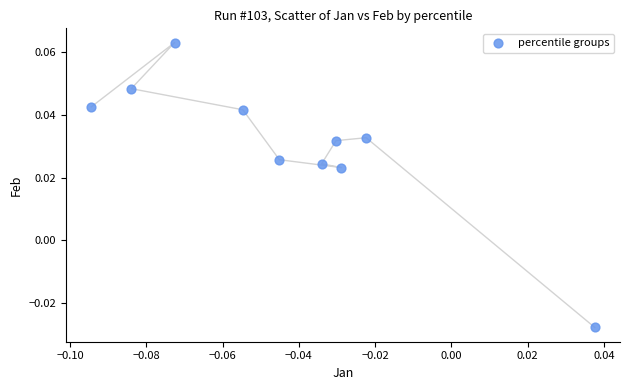

How many data points are displayed?

10